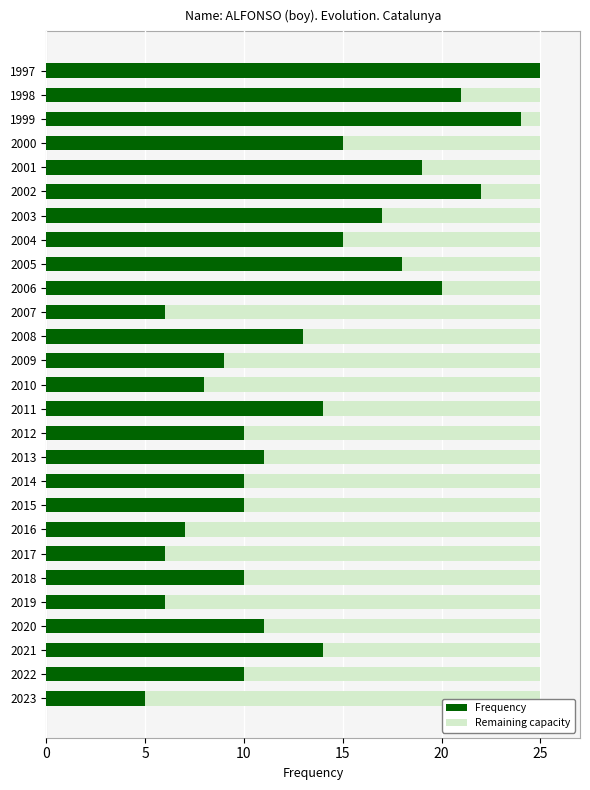

True or false: Frequency has a value of 5 at 2023.

True